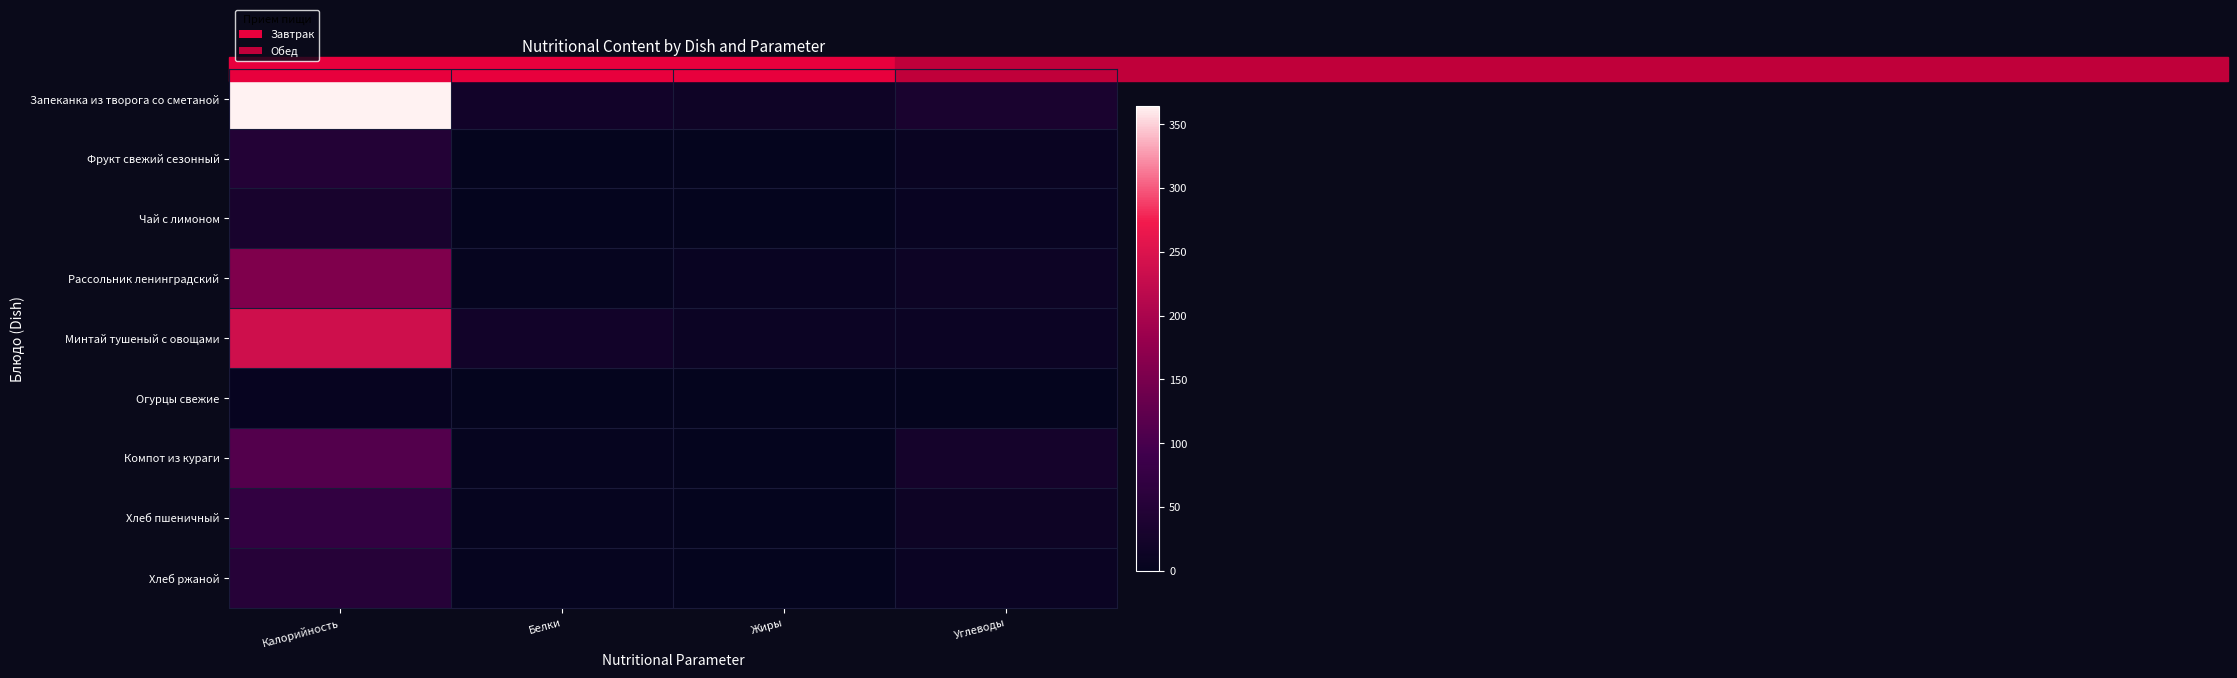

List the series in order of their peak value, lowest first.

Огурцы свежие, Чай с лимоном, Фрукт свежий сезонный, Хлеб ржаной, Хлеб пшеничный, Компот из кураги, Рассольник ленинградский, Минтай тушеный с овощами, Запеканка из творога со сметаной